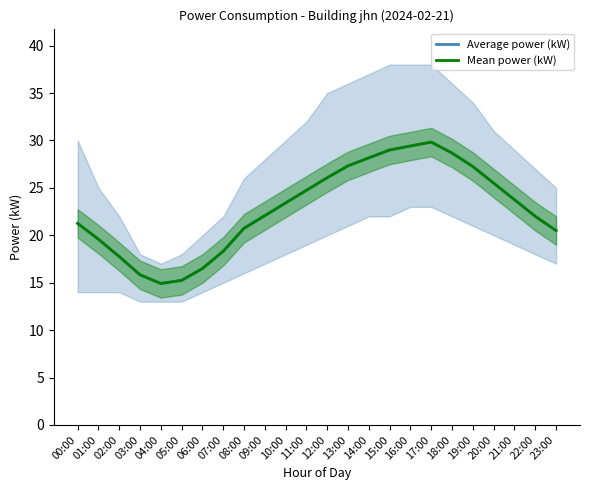

Reading right to left, list all the values displayed in this chart.

Average power (kW): 20.5	22.0	23.8	25.5	27.2	28.7	29.8	29.4	29.0	28.2	27.3	26.1	24.8	23.4	22.1	20.8	18.3	16.5	15.2	14.9	15.8	17.8	19.6	21.2
Mean power (kW): 20.5	22.0	23.8	25.5	27.2	28.7	29.8	29.4	29.0	28.2	27.3	26.1	24.8	23.4	22.1	20.8	18.3	16.5	15.2	14.9	15.8	17.8	19.6	21.2